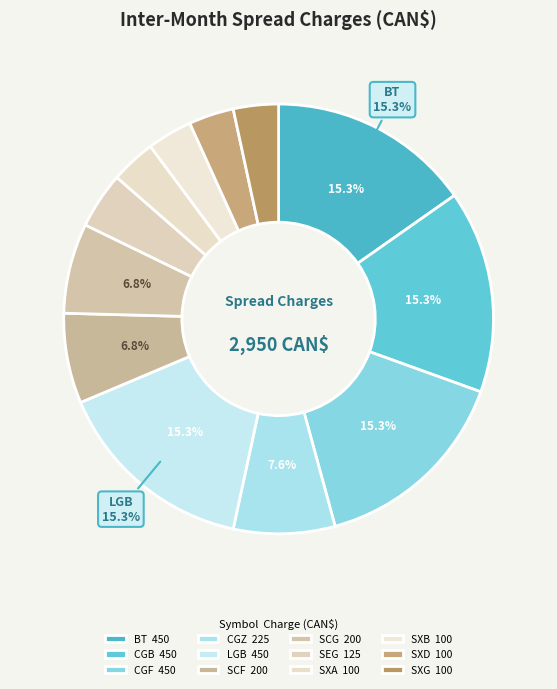

Count the number of slices in the pie.

12